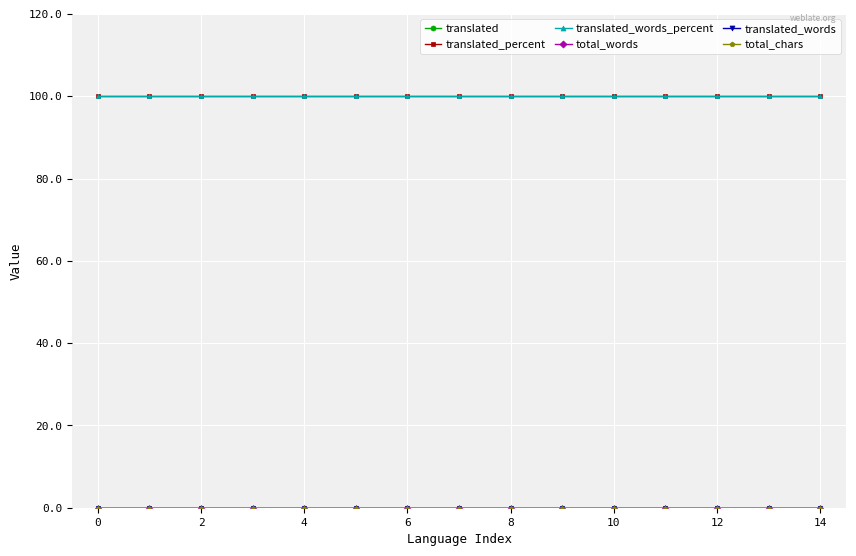

How many lines are shown in the chart?

6